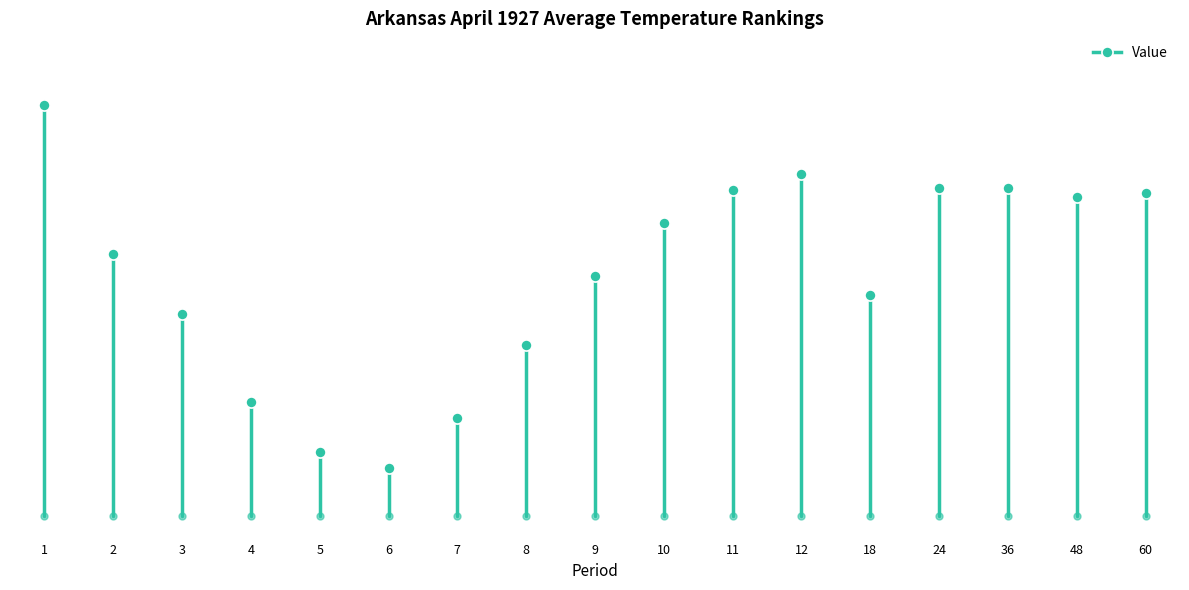

What is the greatest value displayed?

64.6